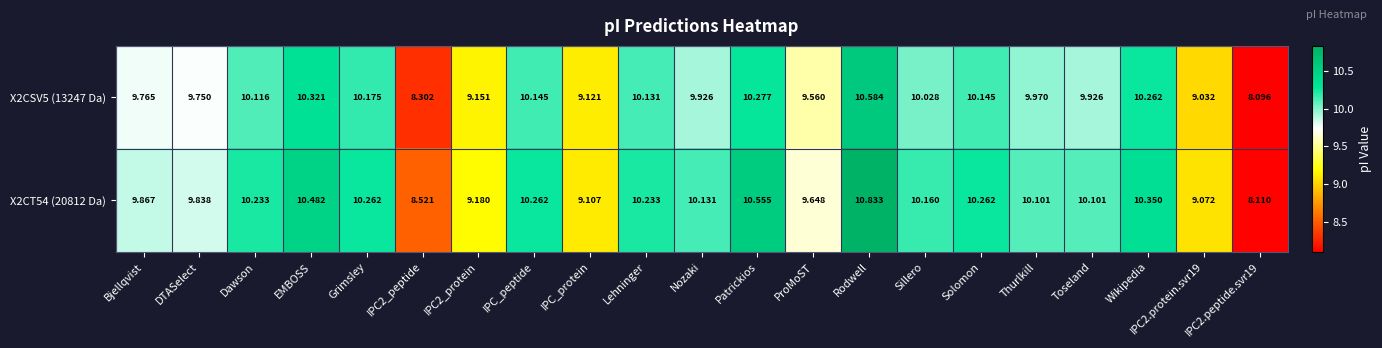

At which label does X2CT54 (20812 Da) reach its peak?

Rodwell